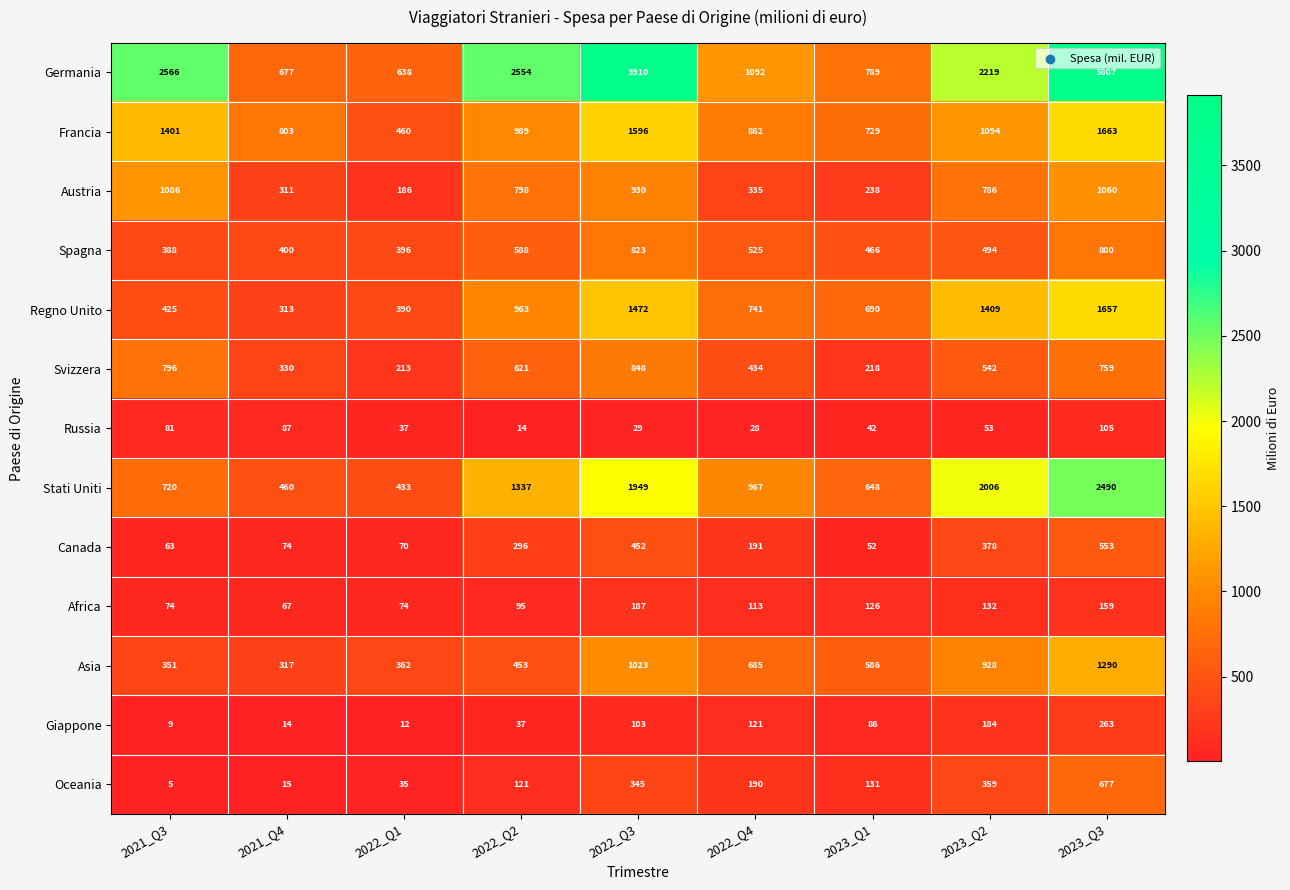

Count the number of data series in this chart.

13